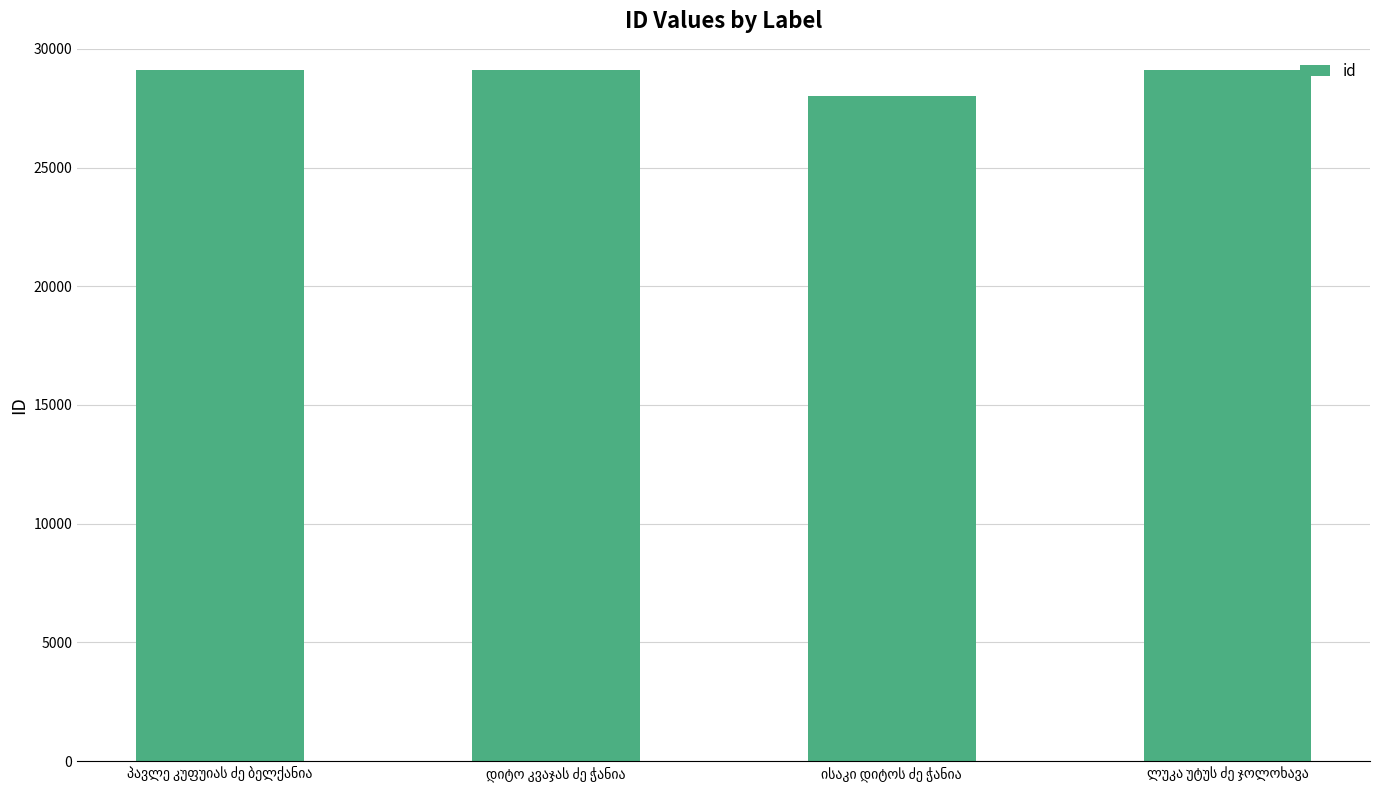

What is the difference between the maximum and minimum values?

1096